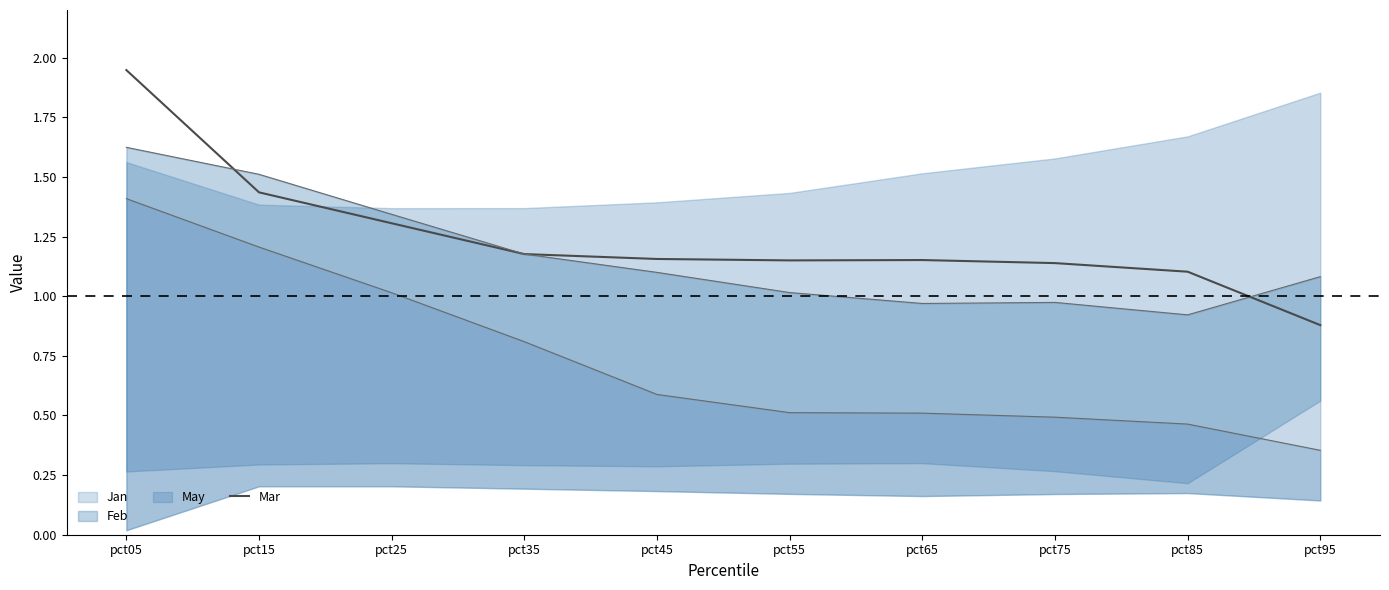

At which label does the data first exceed 1?

pct05